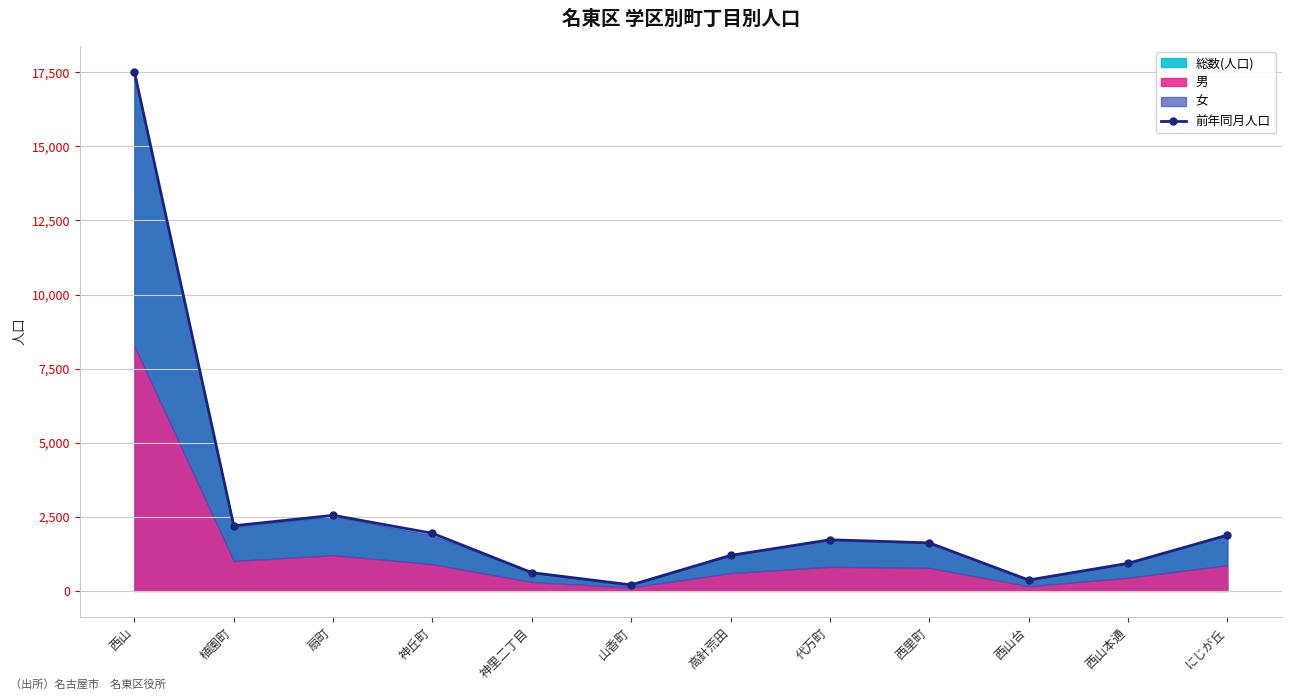

Is it true that the value at 扇町 is 2551?

True